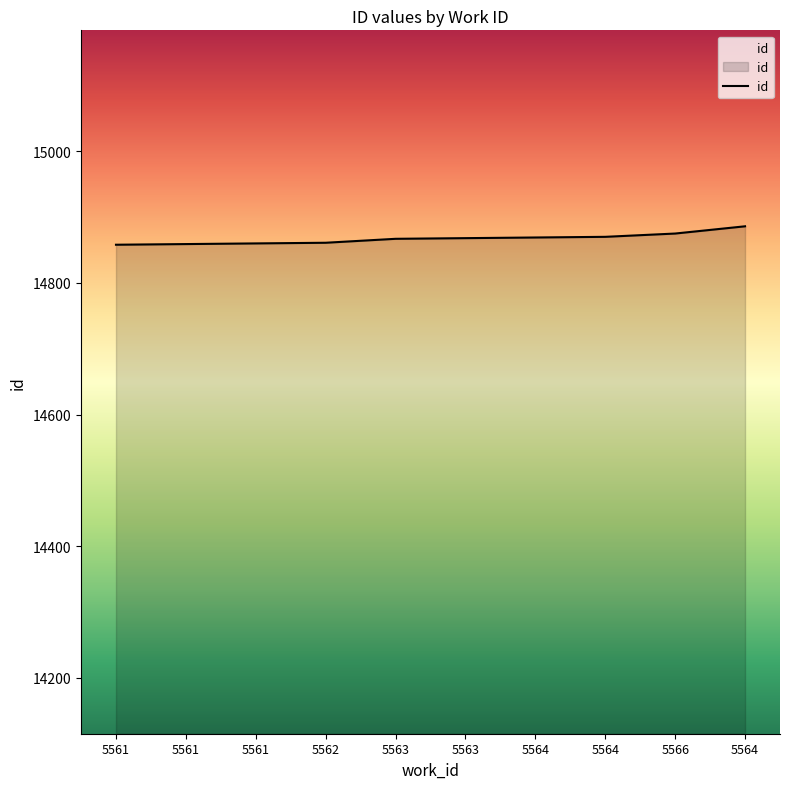

At which label does the data first exceed 14868?

5564